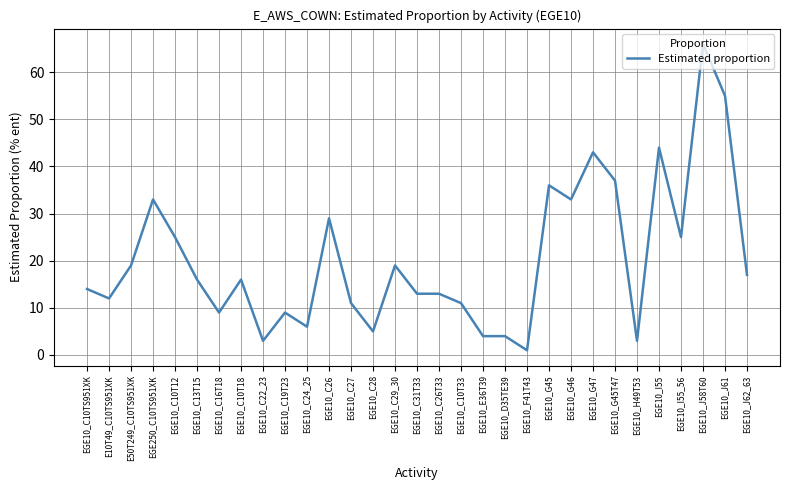

Approximately how many times larger is the value at EGE10_C10TS951XK compared to EGE10_D35TE39?

3.5